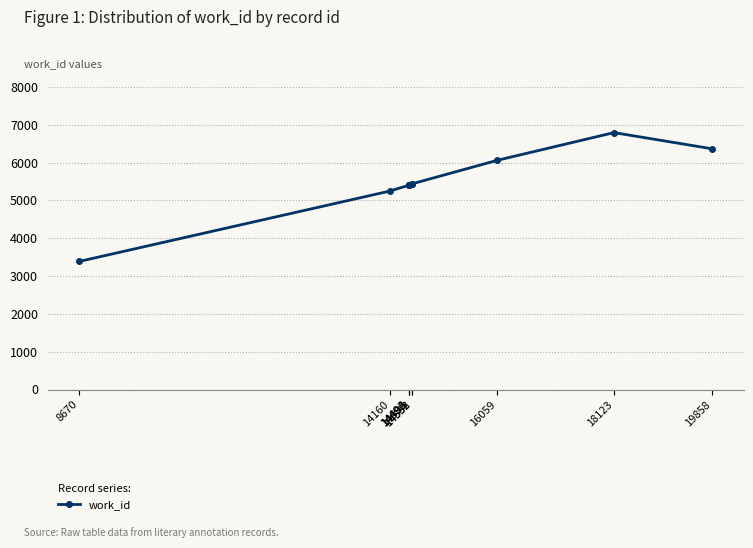

What is the greatest value displayed?

6794